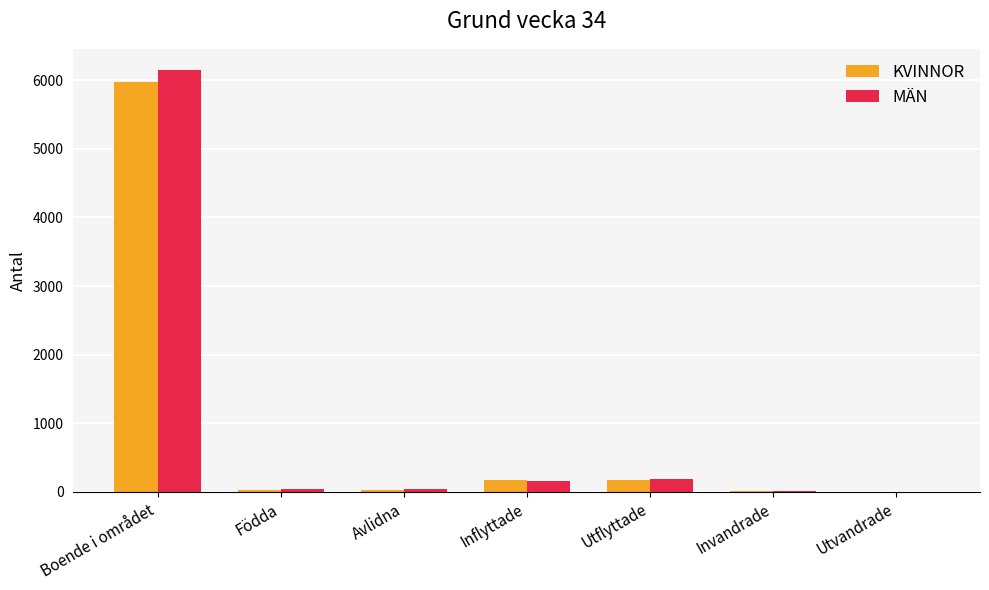

Between Inflyttade and Utvandrade, which series saw the biggest shift?

KVINNOR